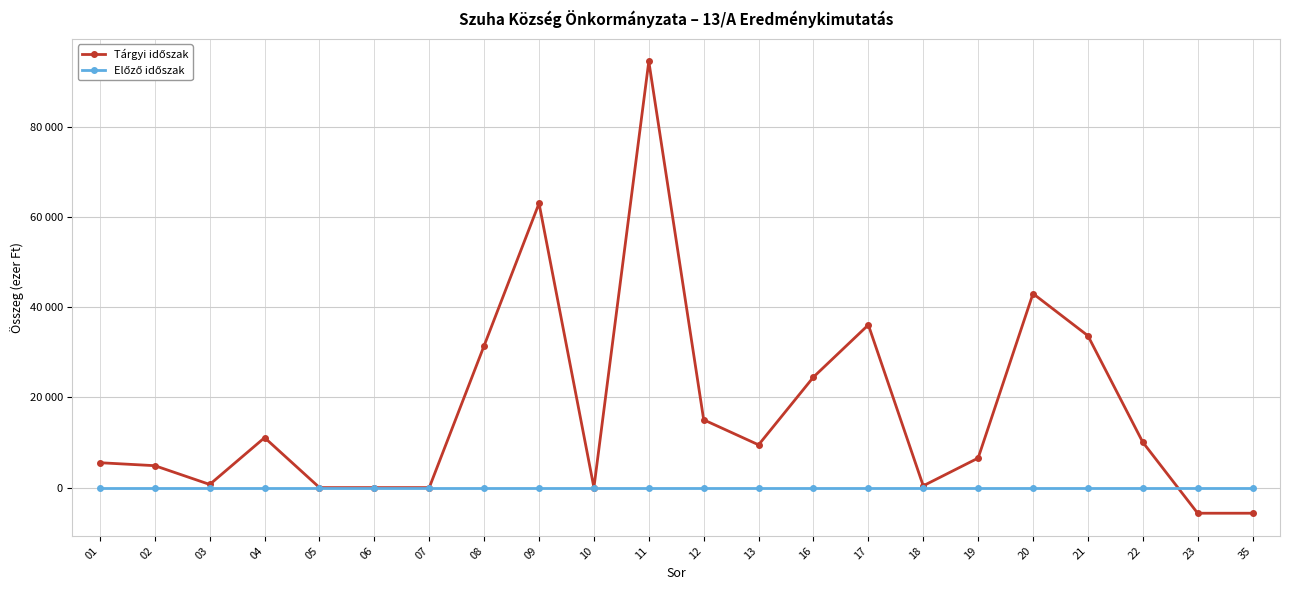

Is this an area chart (filled region under the line)?

No